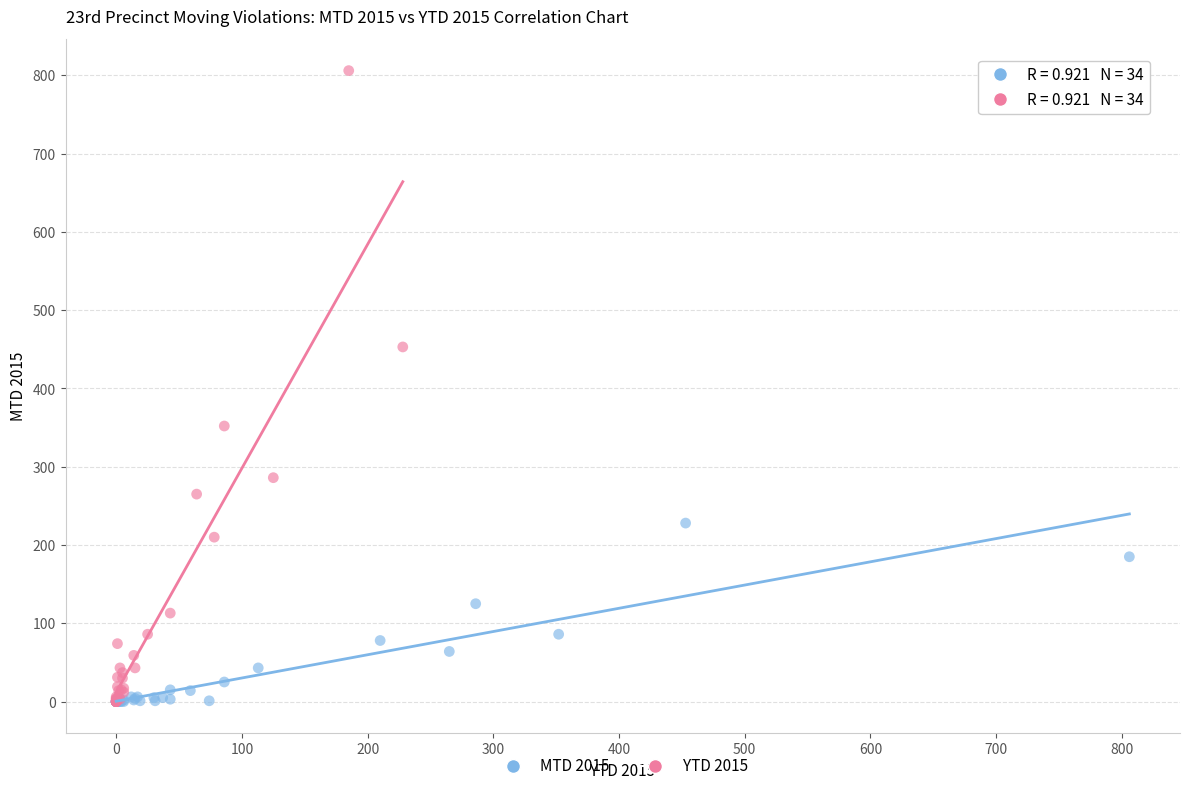

What are all the series names shown in the legend?

MTD 2015, YTD 2015